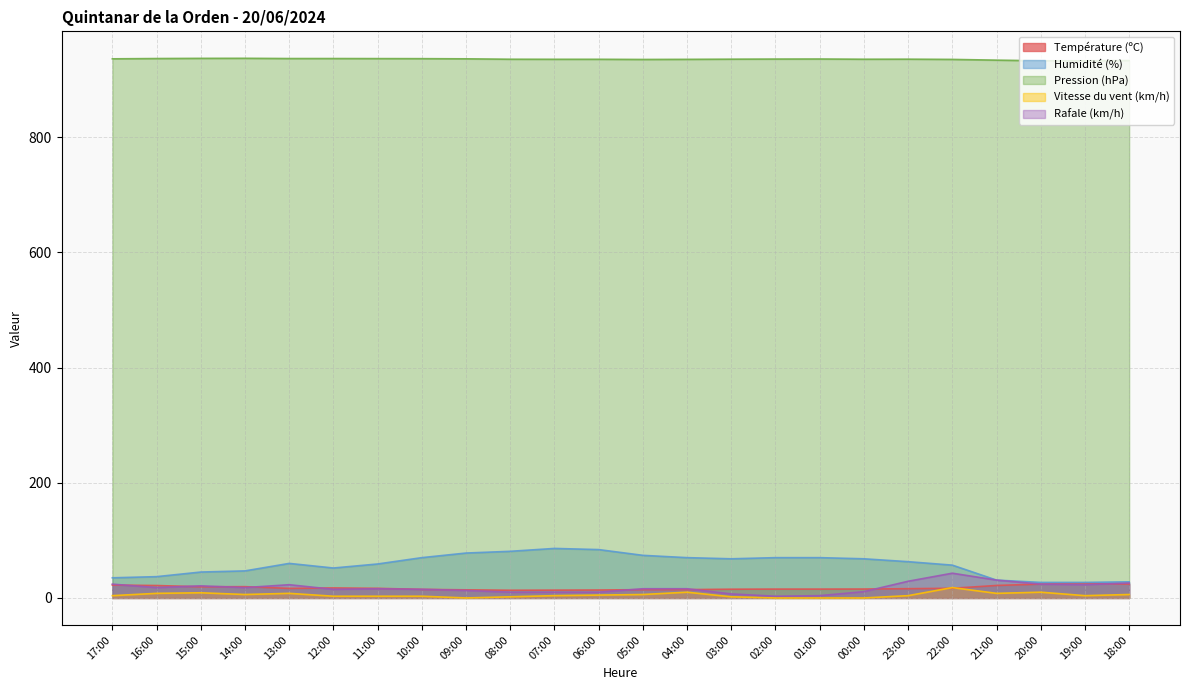

What is the difference between the maximum and minimum values in the Température (ºC) series?

12.0